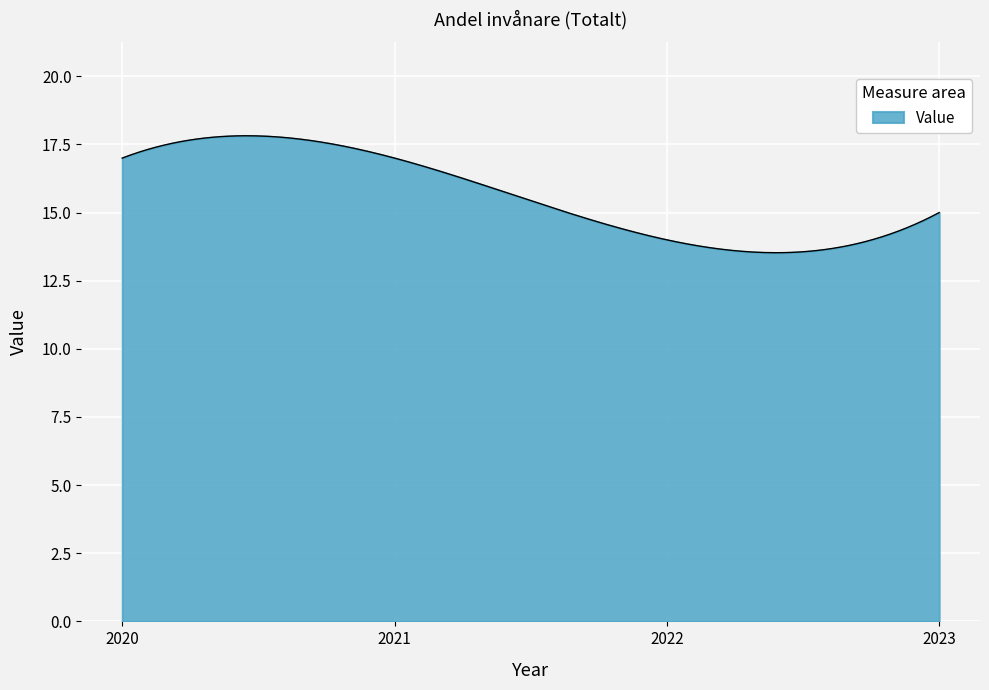

What is the maximum value shown in the chart?

17.8